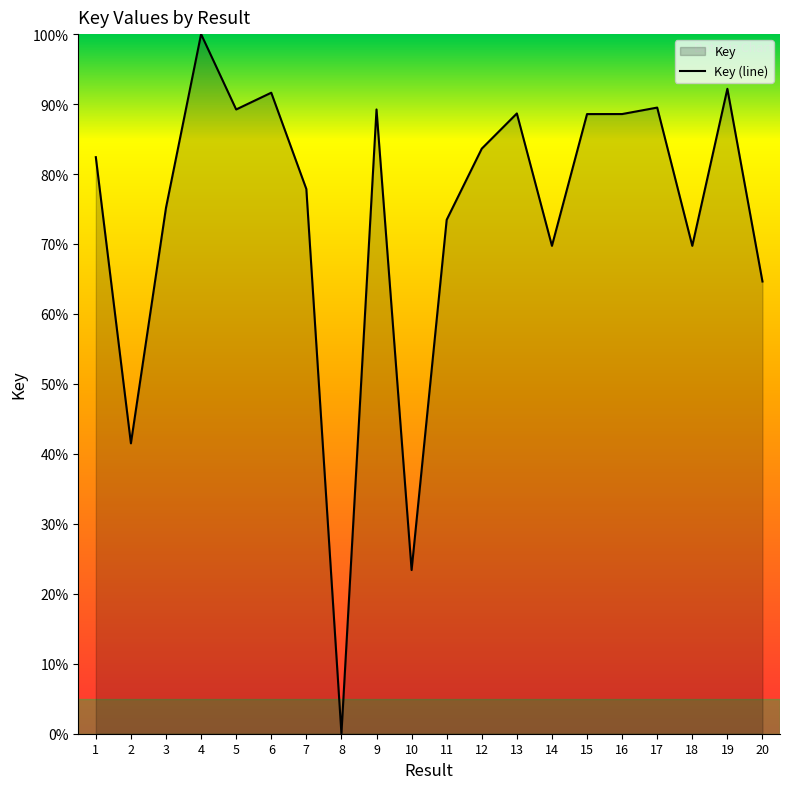

Does the chart display data point markers on the line(s)?

No